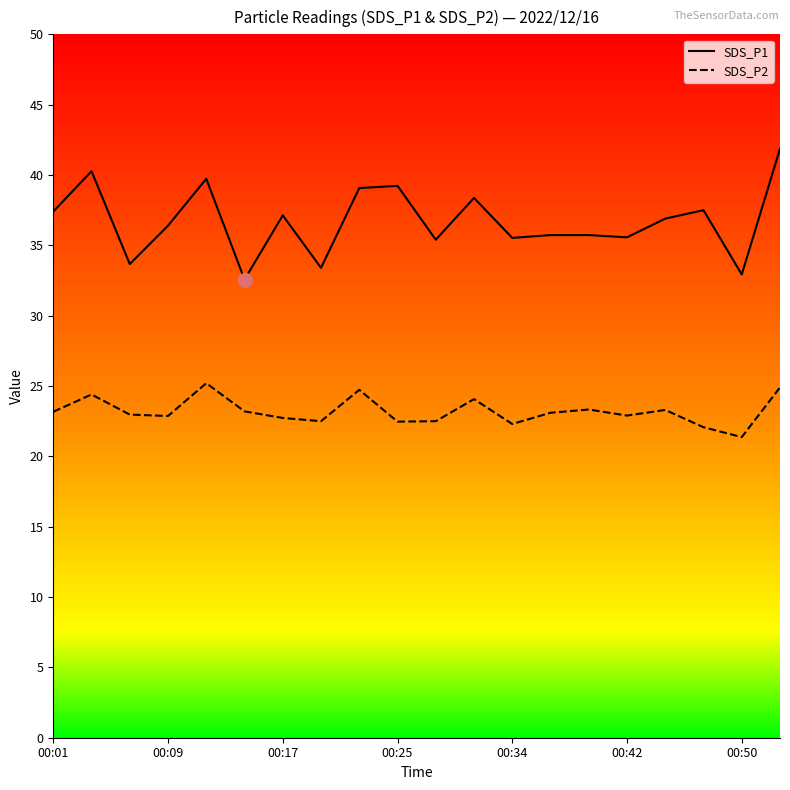

Is the value of SDS_P1 at 7 greater than the value of SDS_P2 at 00:34?

Yes